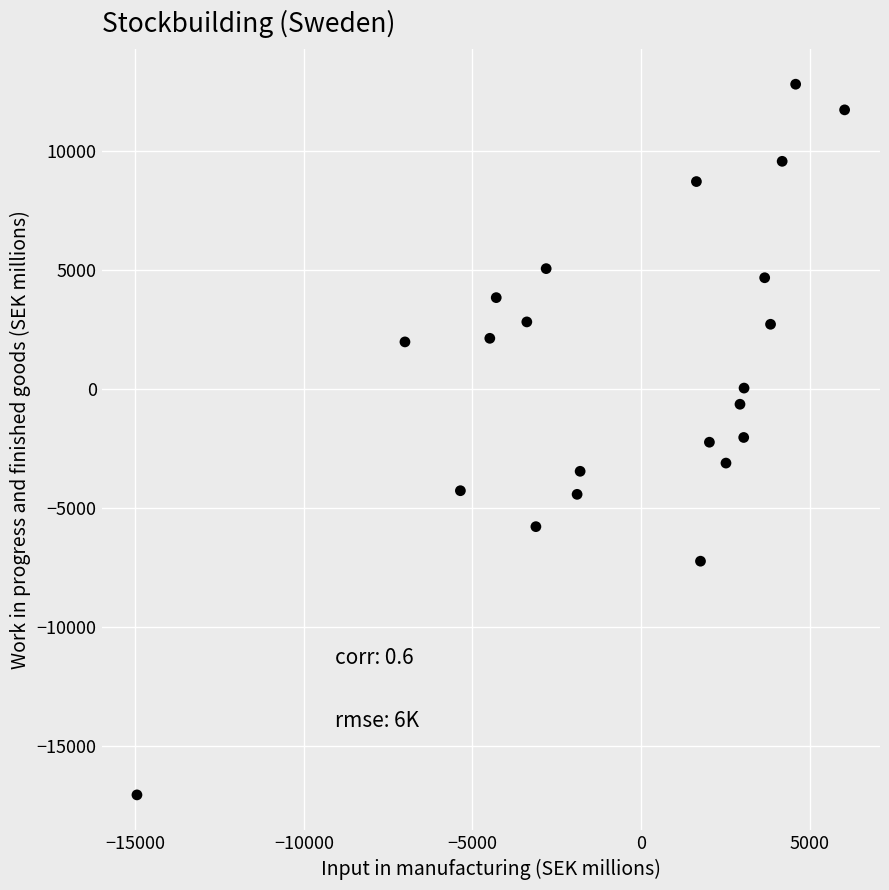

What is the range of X values (max minus min)?

20995.1